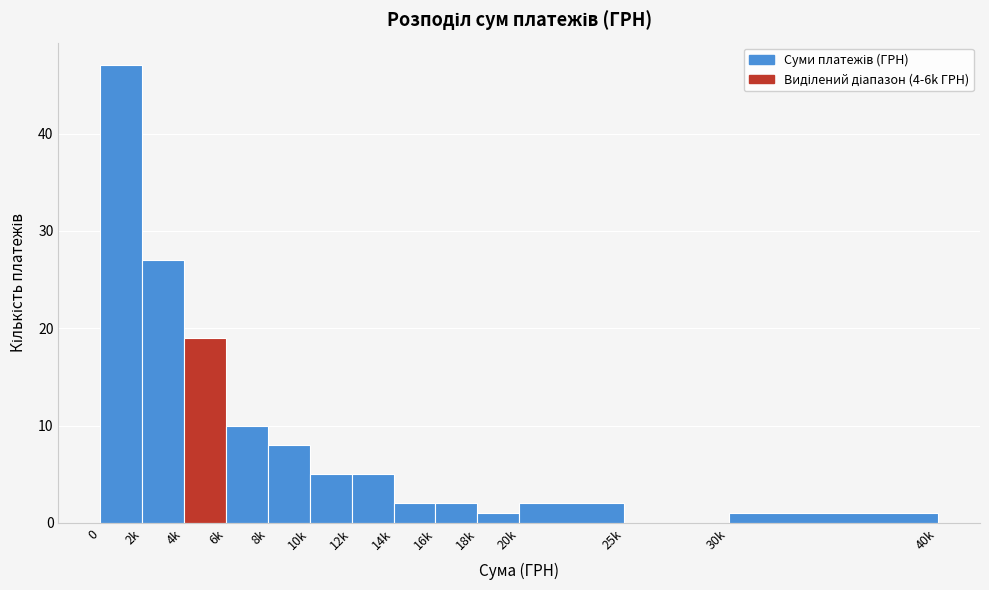

Reading left to right, transcribe all the data shown in this chart.

0=47	2k=27	4k=19	6k=10	8k=8	10k=5	12k=5	14k=2	16k=2	18k=1	20k=2	25k=0	30k=1